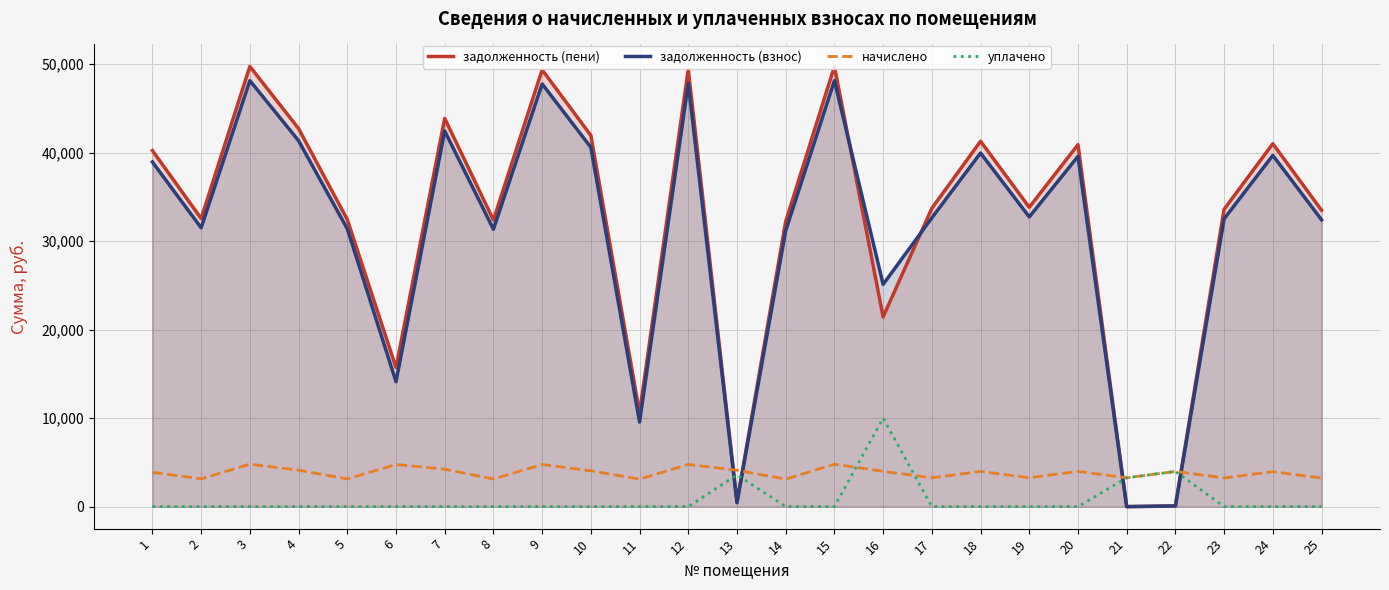

At which category is the sum across all series the highest?

3